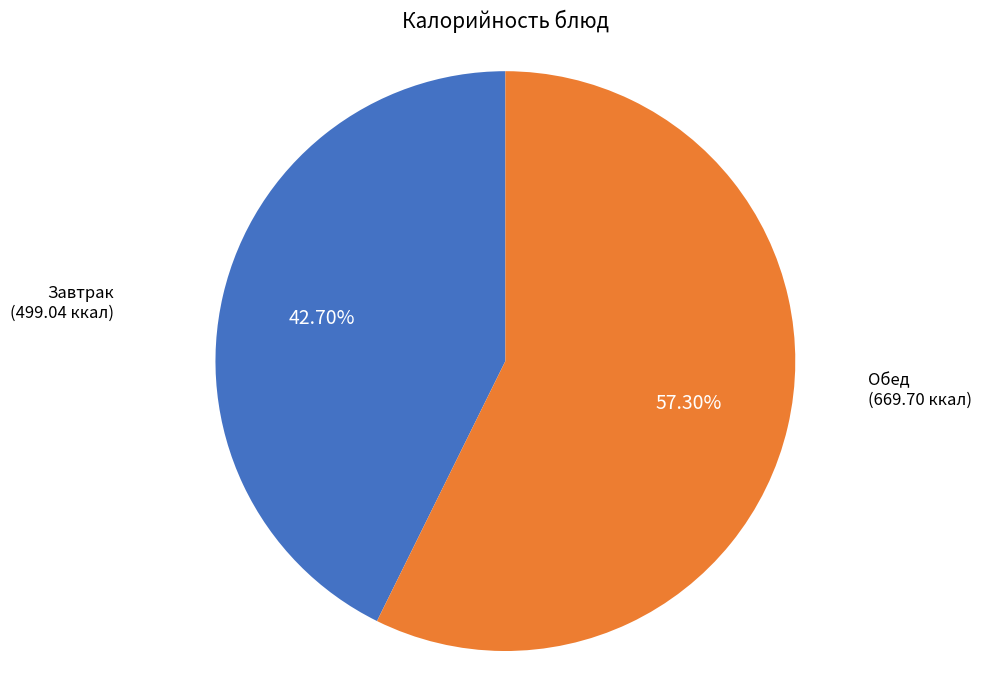

Count the number of slices in the pie.

2